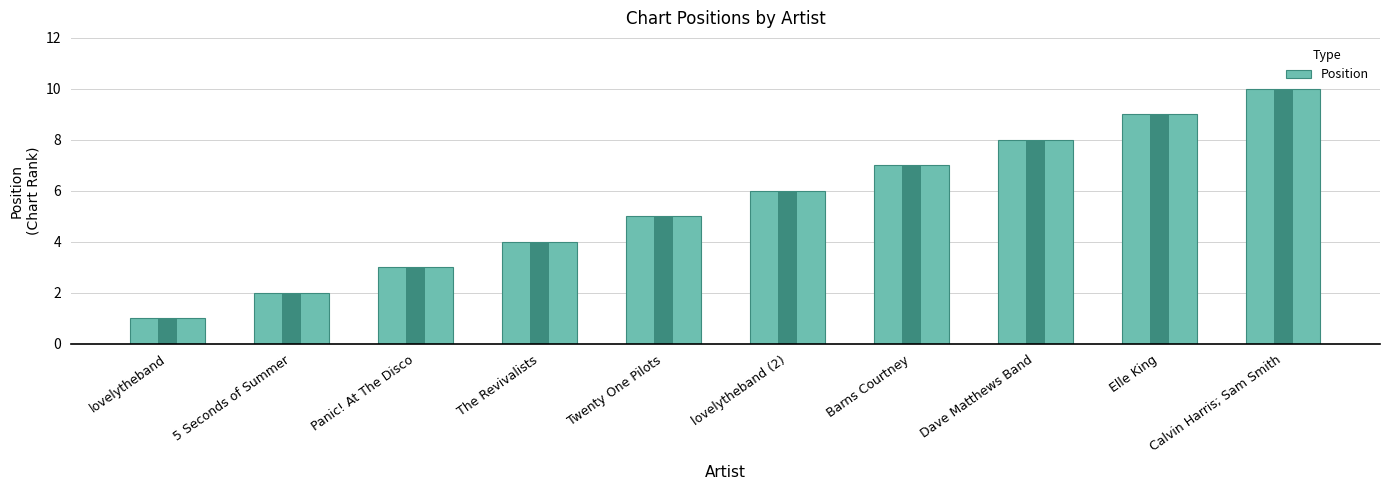

True or false: the data shows 1 at lovelytheband.

False